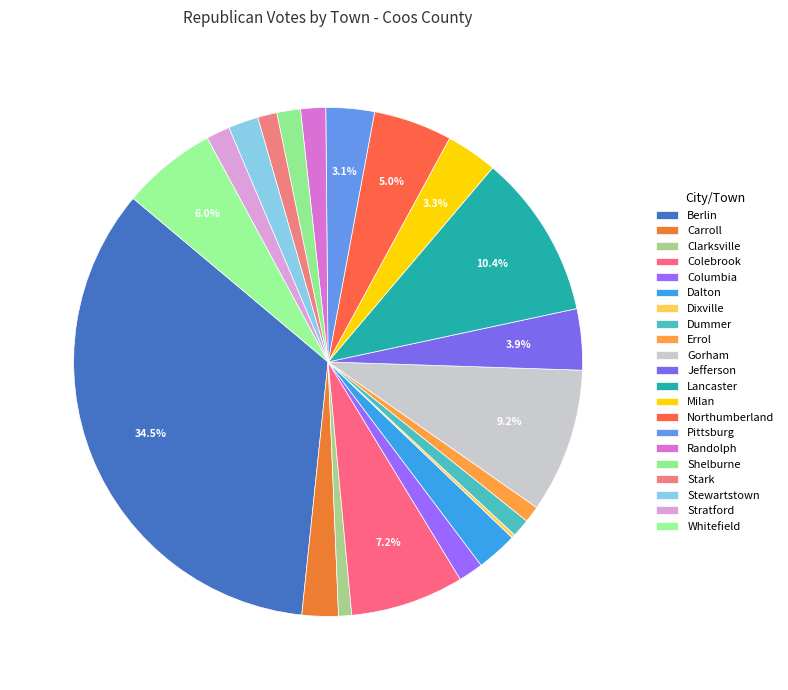

Count the number of slices in the pie.

21